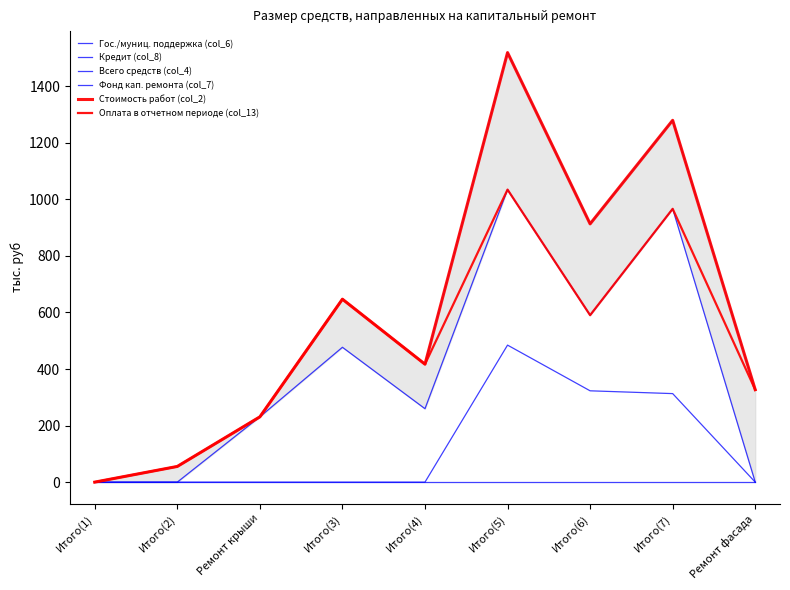

At how many categories does at least one series exceed 1324?

1